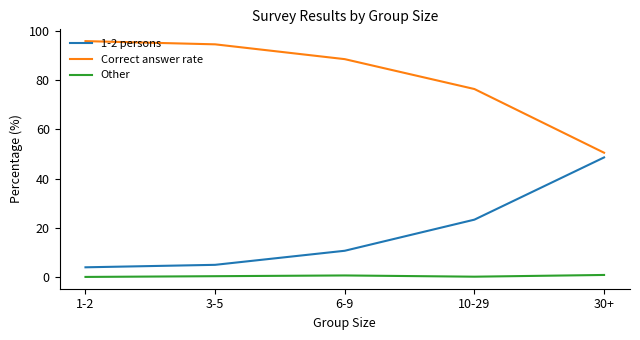

The Correct answer rate series shows 76.3 at 10-29. True or false?

True